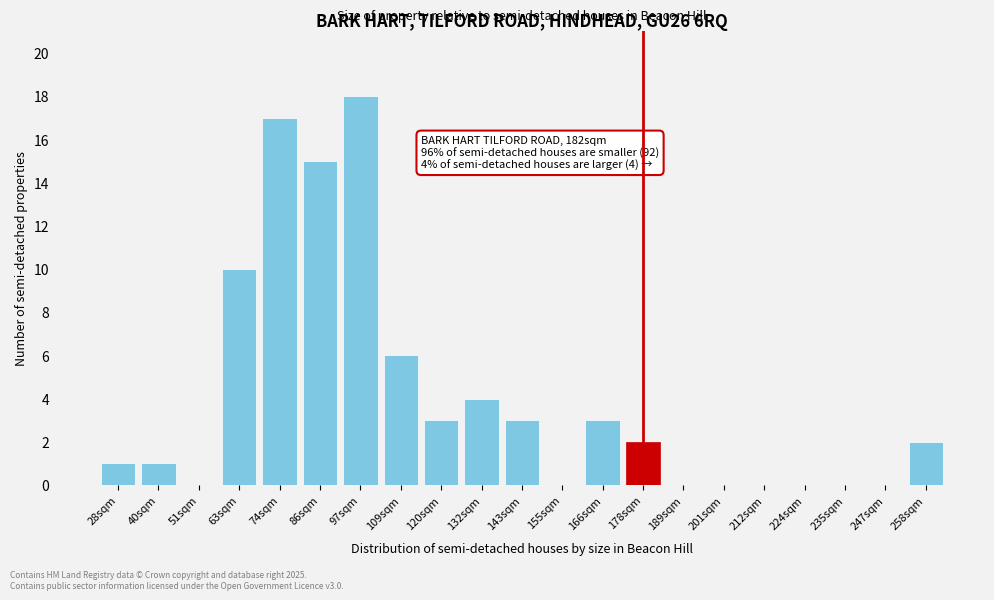

Reading right to left, extract all data points from this chart.

258sqm=2	247sqm=0	235sqm=0	224sqm=0	212sqm=0	201sqm=0	189sqm=0	178sqm=2	166sqm=3	155sqm=0	143sqm=3	132sqm=4	120sqm=3	109sqm=6	97sqm=18	86sqm=15	74sqm=17	63sqm=10	51sqm=0	40sqm=1	28sqm=1